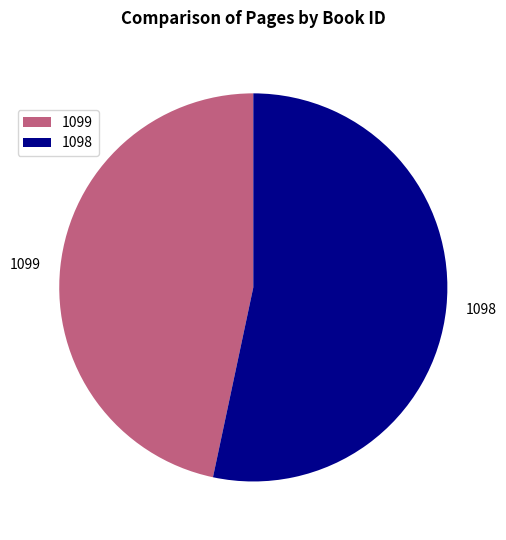

Which has a higher value, 1099 or 1098?

1098